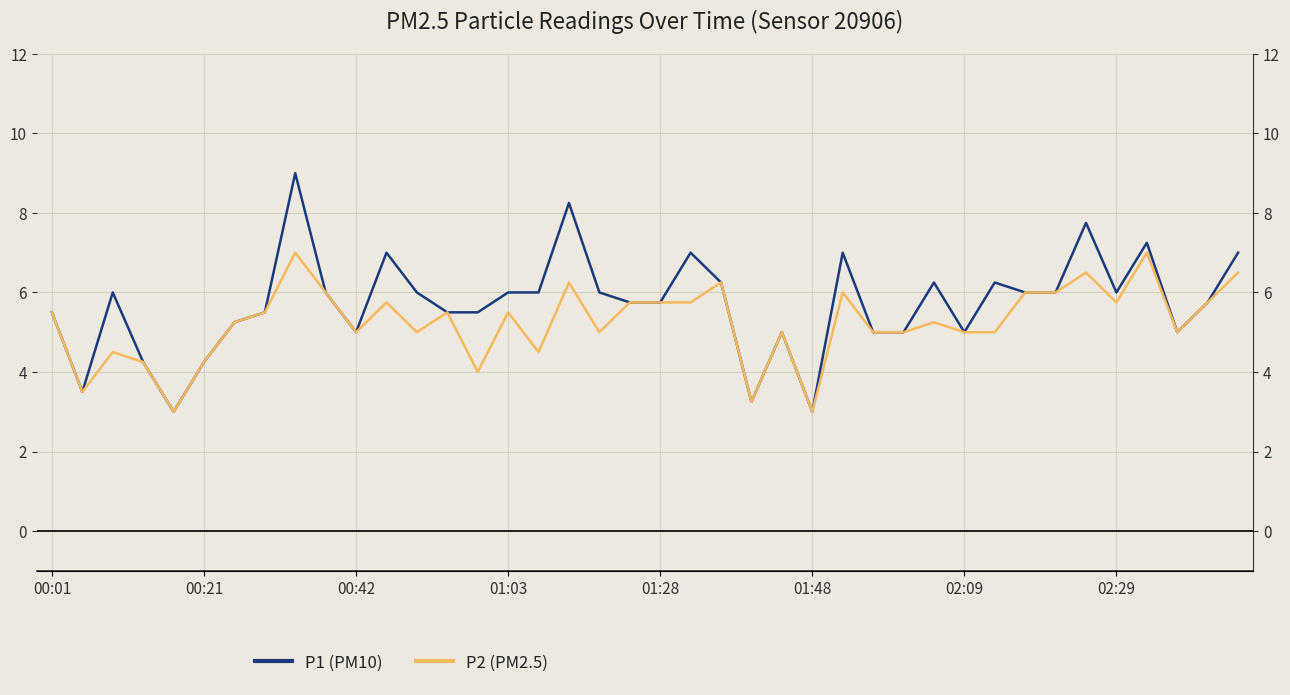

What is the minimum value for P1 (PM10)?

3.0